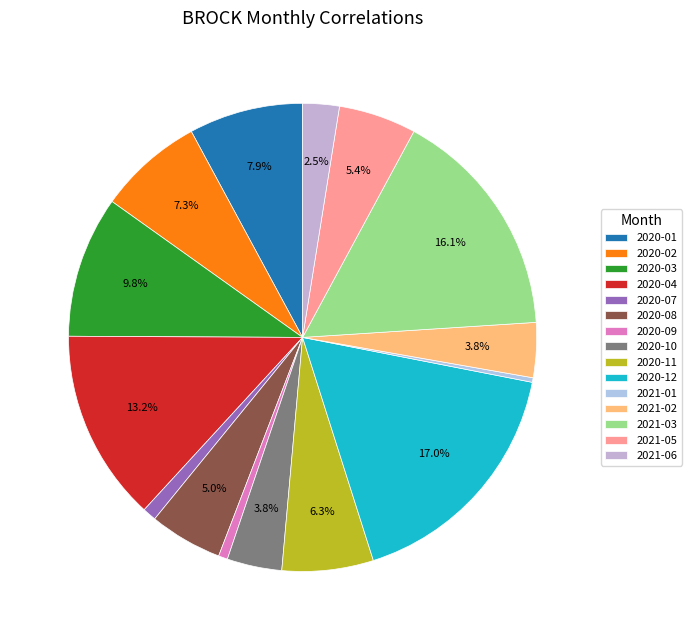

How many segments does this pie chart have?

15